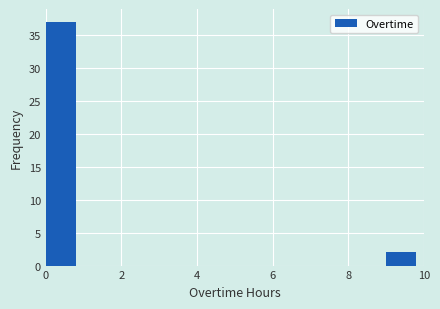

Reading left to right, transcribe this chart: for each bar, give the range it covers on the x-axis and its height. The values are not printed on the chart, so give them approximately, as read against the axis.

0 to 1: 37
1 to 2: 0
2 to 3: 0
3 to 4: 0
4 to 5: 0
5 to 6: 0
6 to 7: 0
7 to 8: 0
8 to 9: 0
9 to 10: 2